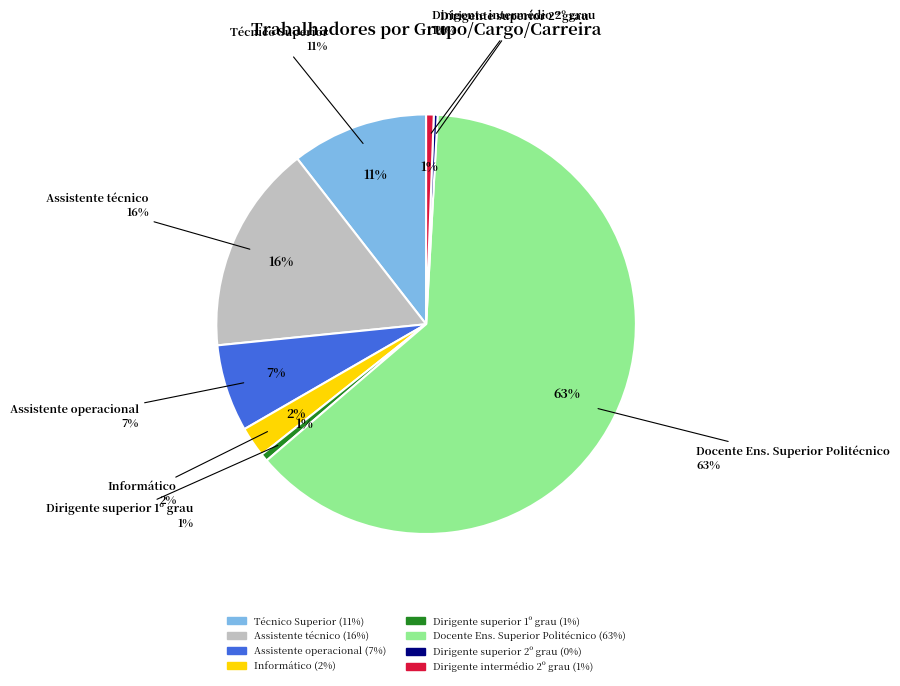

What is the ratio of the value at Assistente técnico to the value at Assistente operacional?

2.4